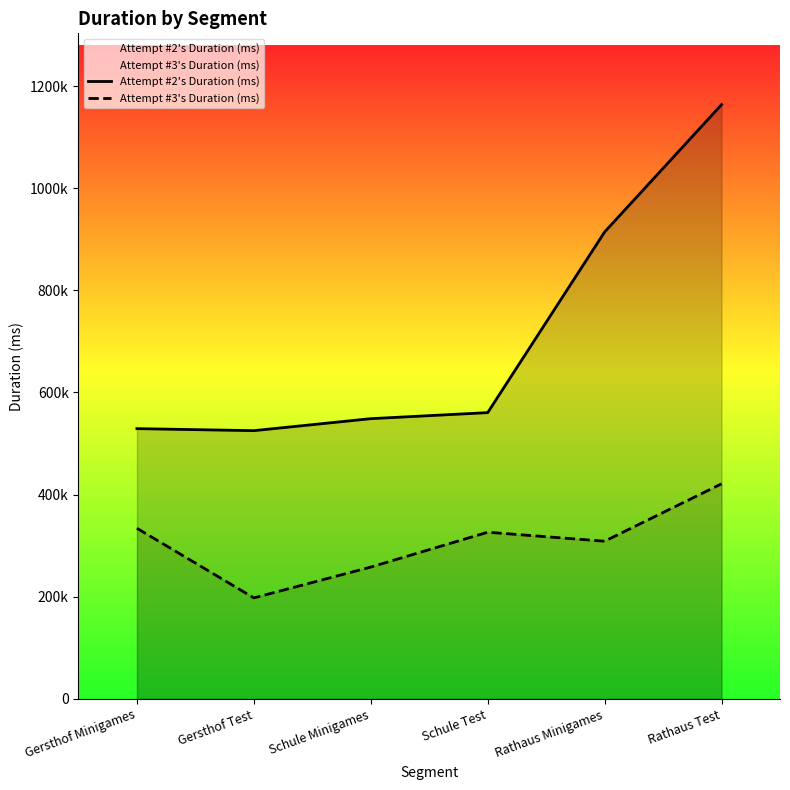

How many lines are shown in the chart?

2